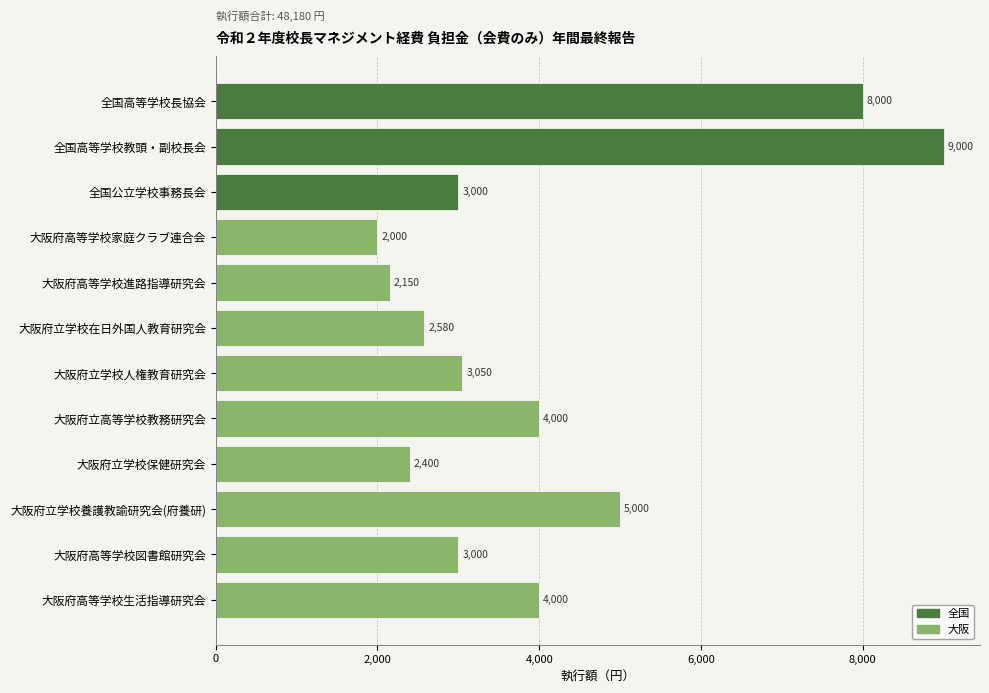

The value at 大阪府立学校人権教育研究会 is 3050. True or false?

True